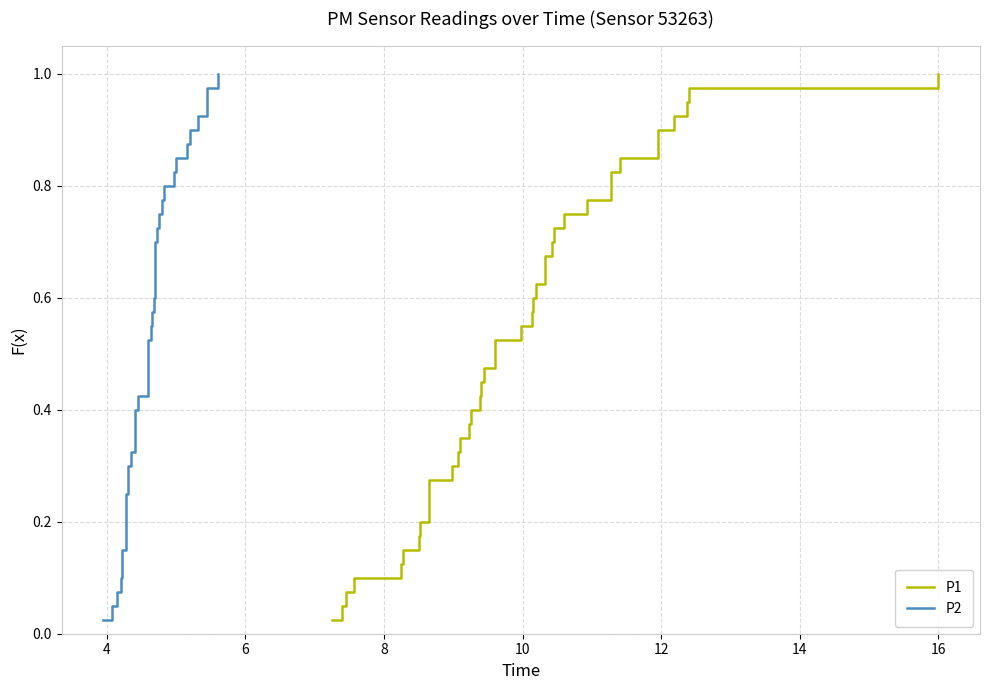

Rank the series by their maximum value, from highest to lowest.

P1, P2